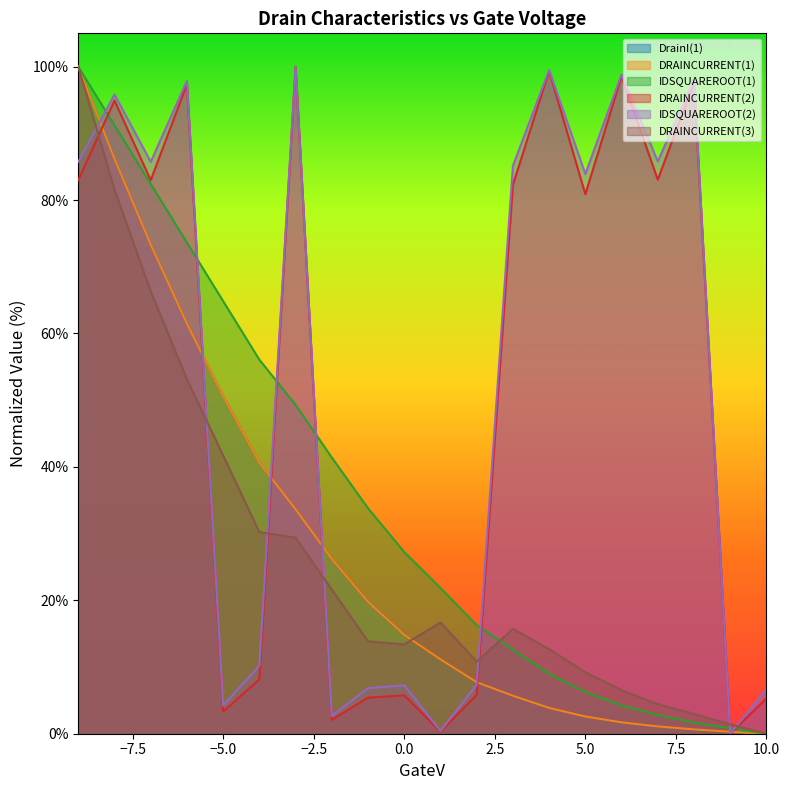

Does the chart display data point markers on the line(s)?

No